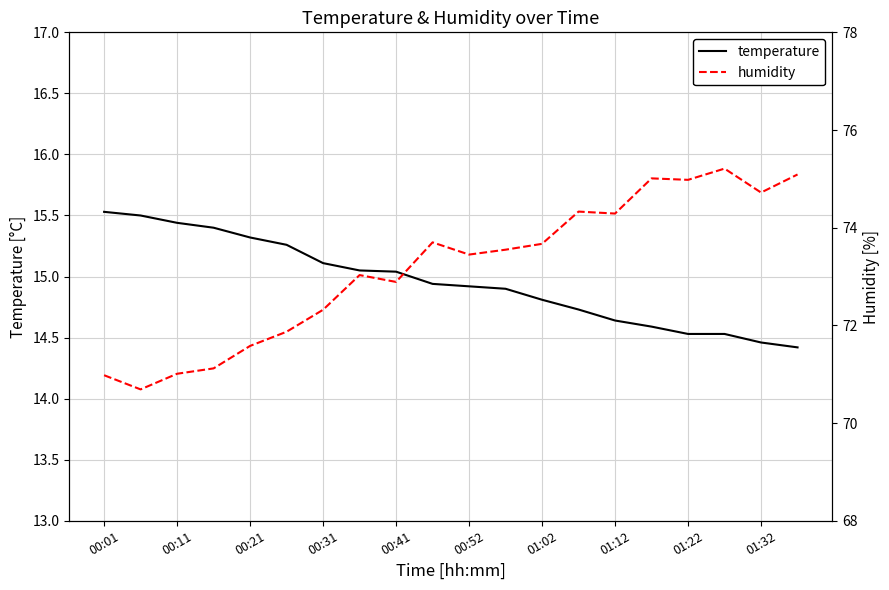

The value of temperature at 00:11 is 26.4. True or false?

False